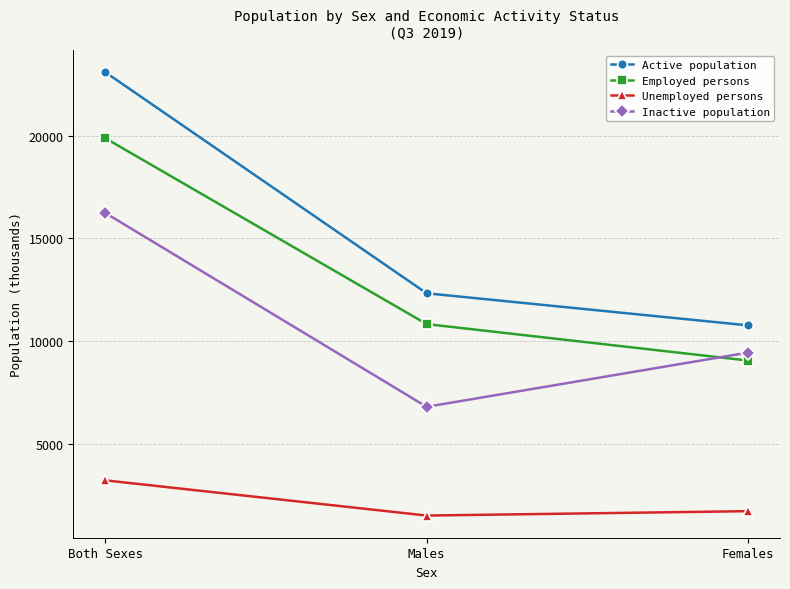

How many values in the Inactive population series are below 9437?

1